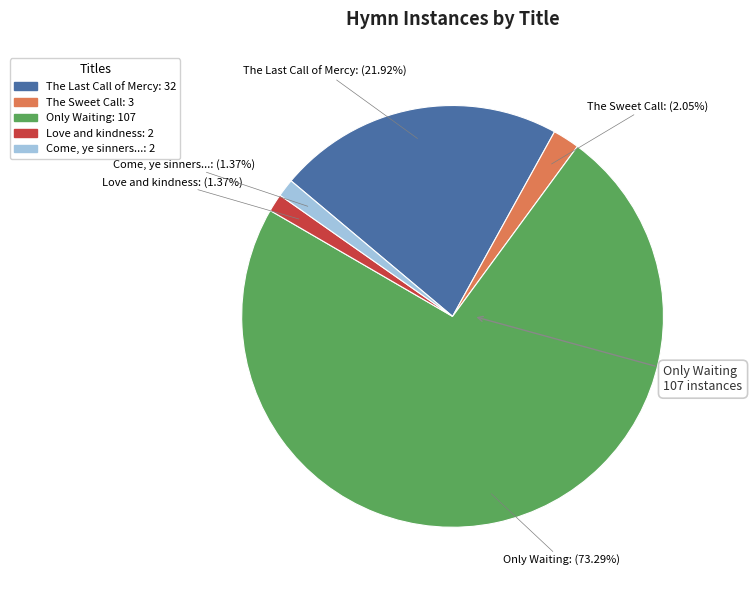

Count the number of slices in the pie.

5